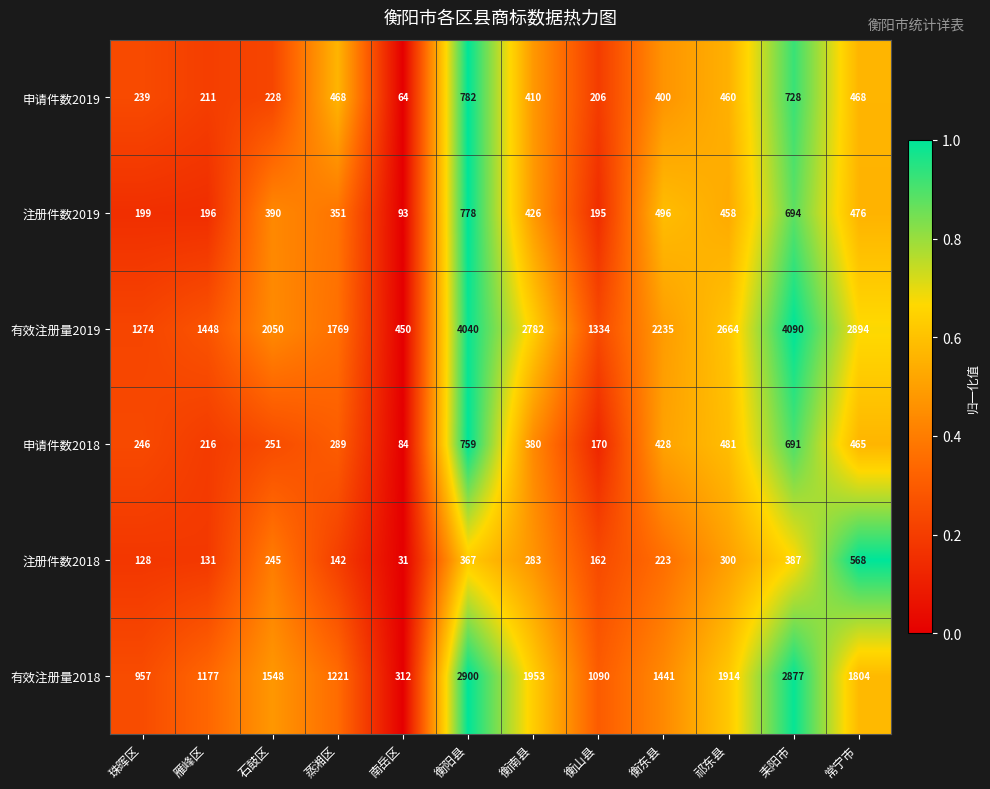

The 注册件数2019 series shows 196 at 雁峰区. True or false?

True